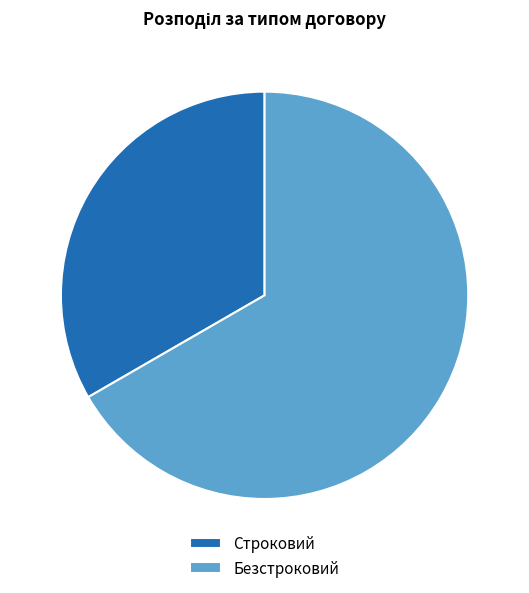

Which category accounts for the majority?

Безстроковий